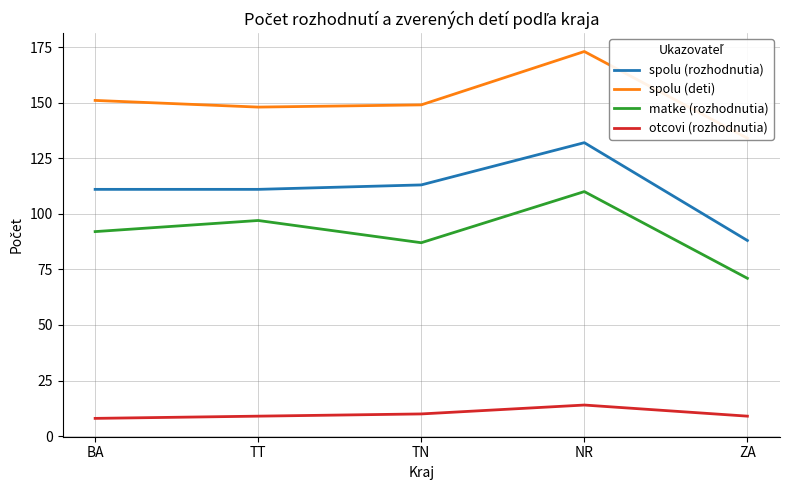

Does the chart have visible grid lines?

Yes